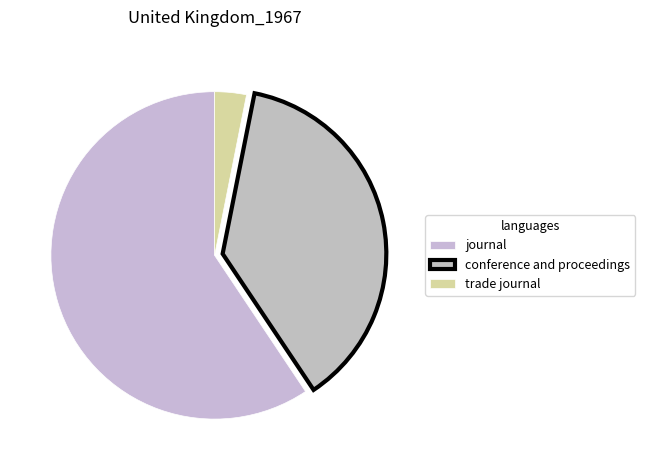

How many slices are in this pie chart?

3